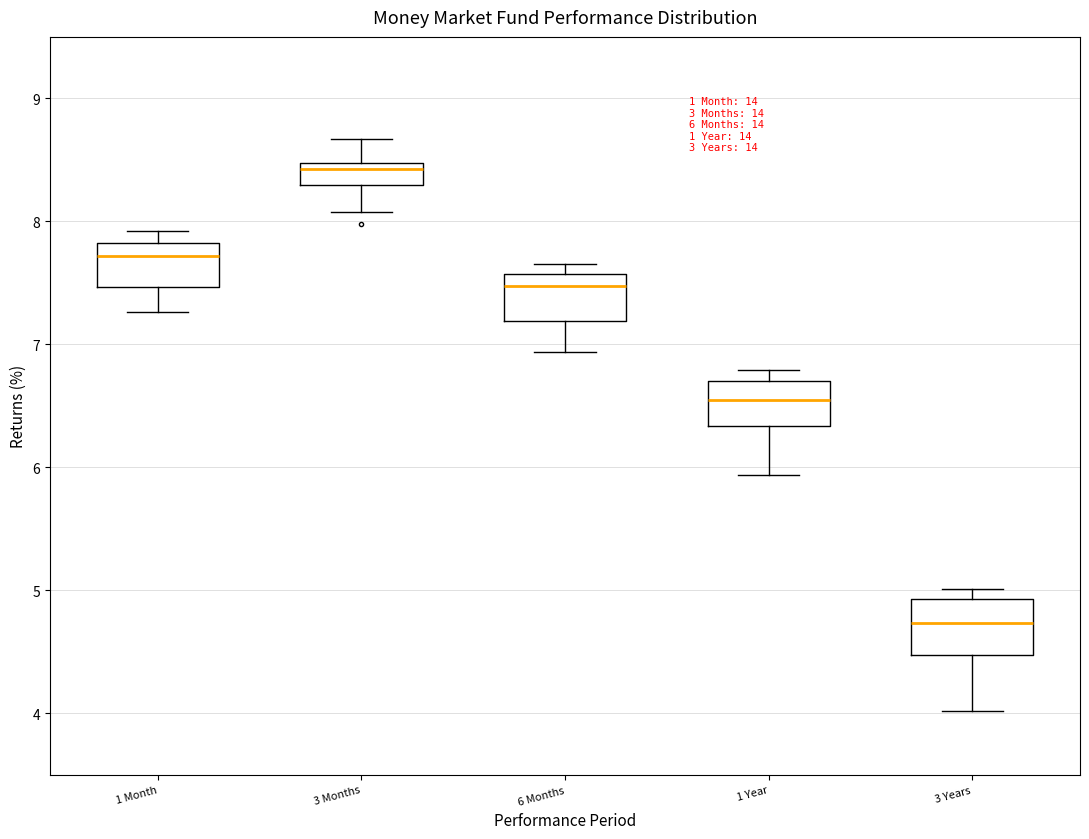

Which box has the highest median line?

3 Months